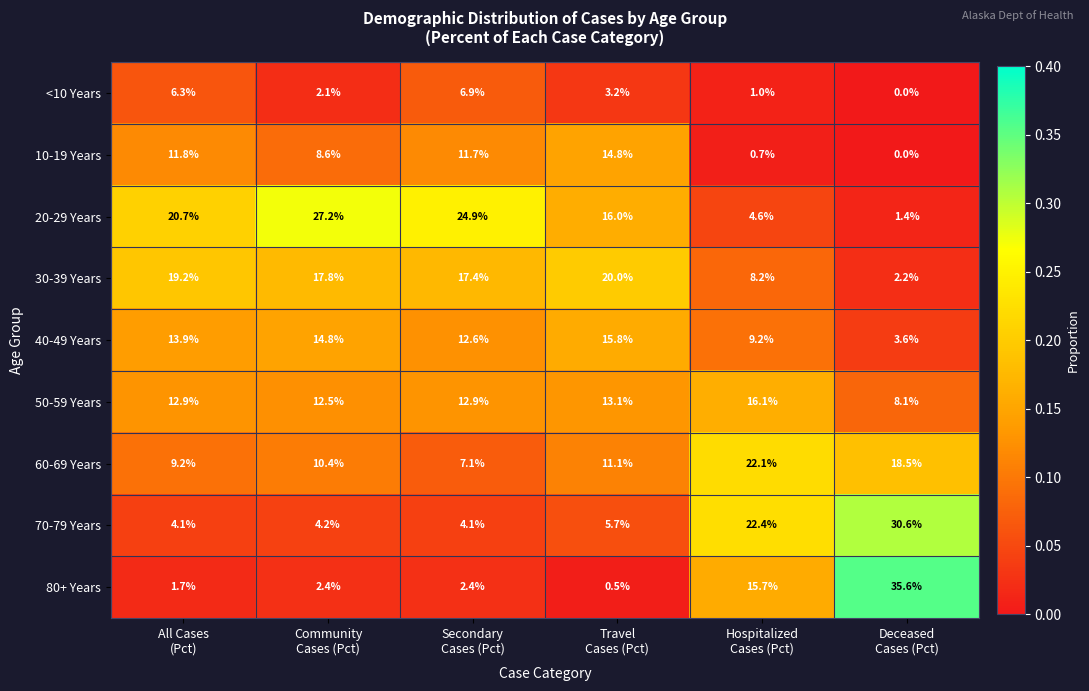

Count the number of categories in the chart.

6